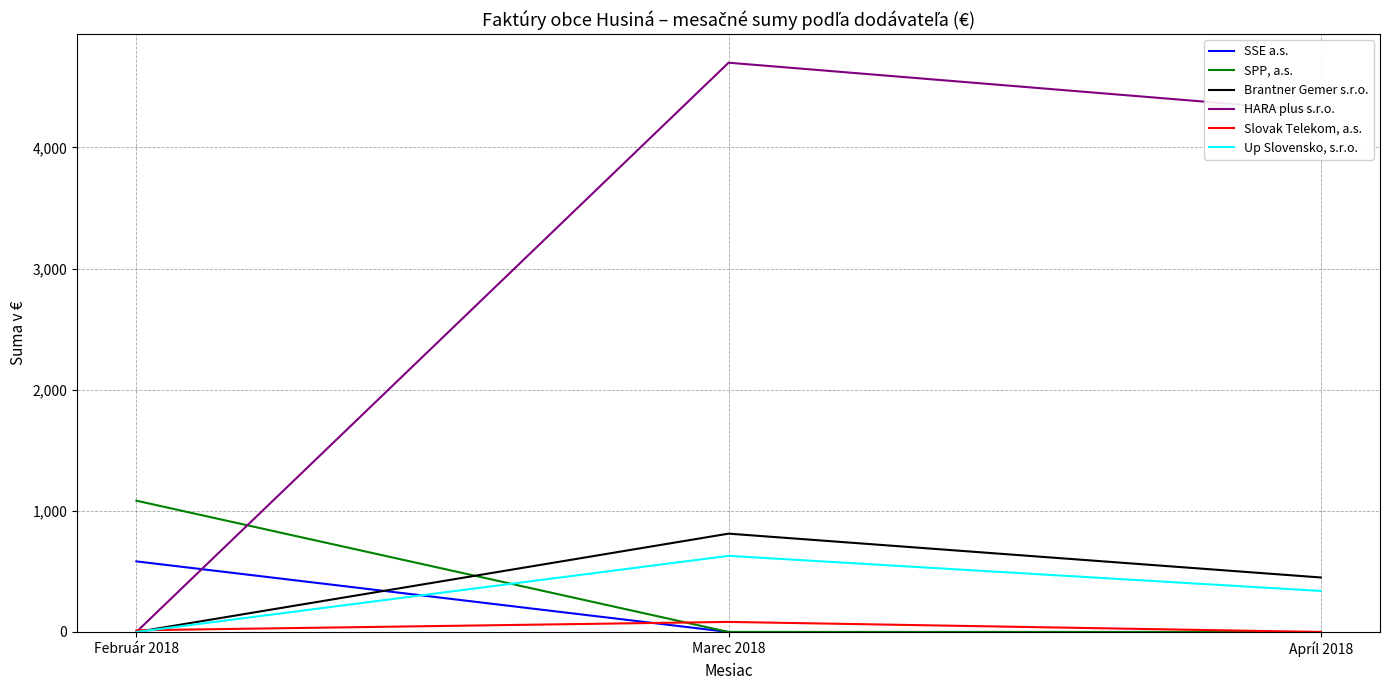

Which series has the largest total across all categories?

HARA plus s.r.o.